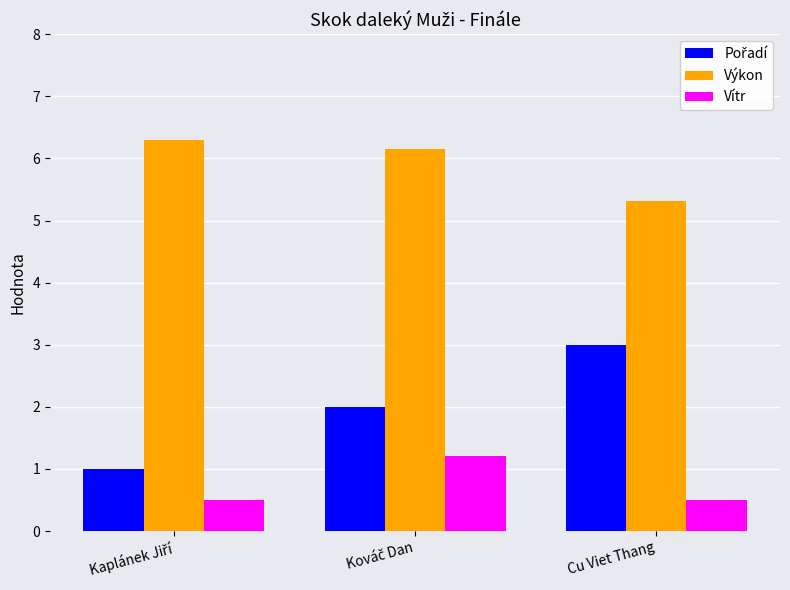

Is it true that Vítr equals 0.5 at Cu Viet Thang?

True